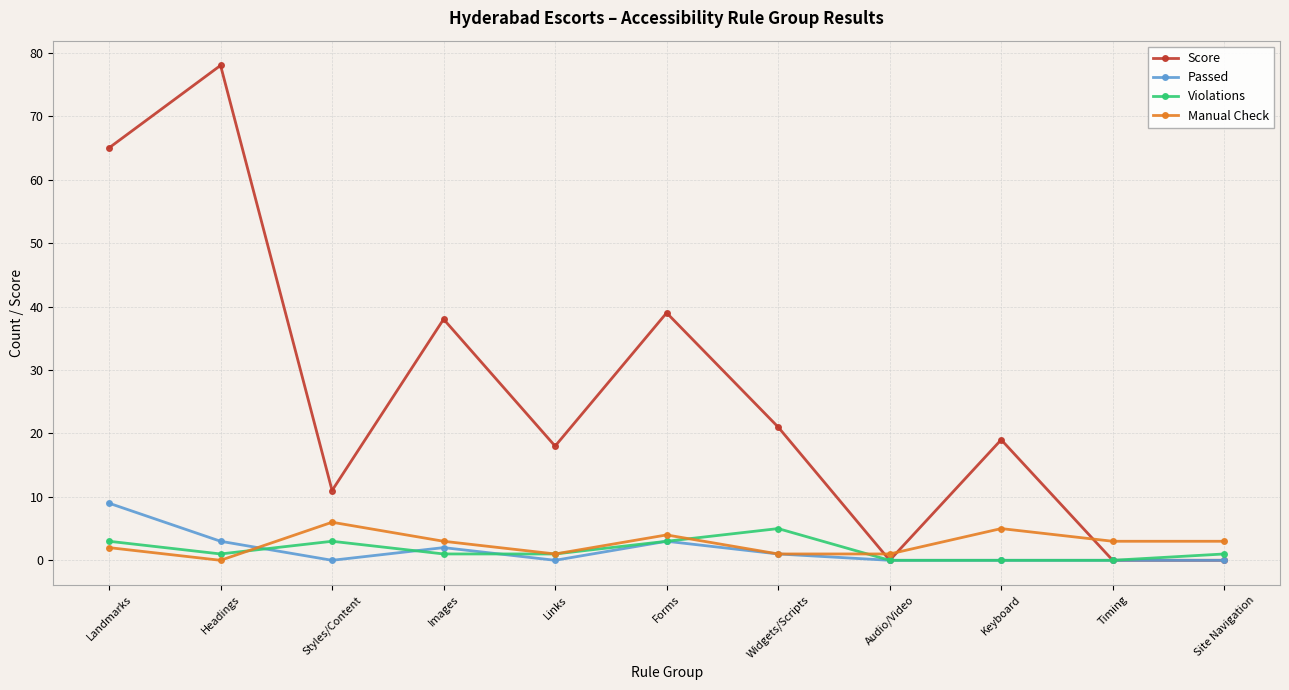

The Passed series shows 4 at Site Navigation. True or false?

False